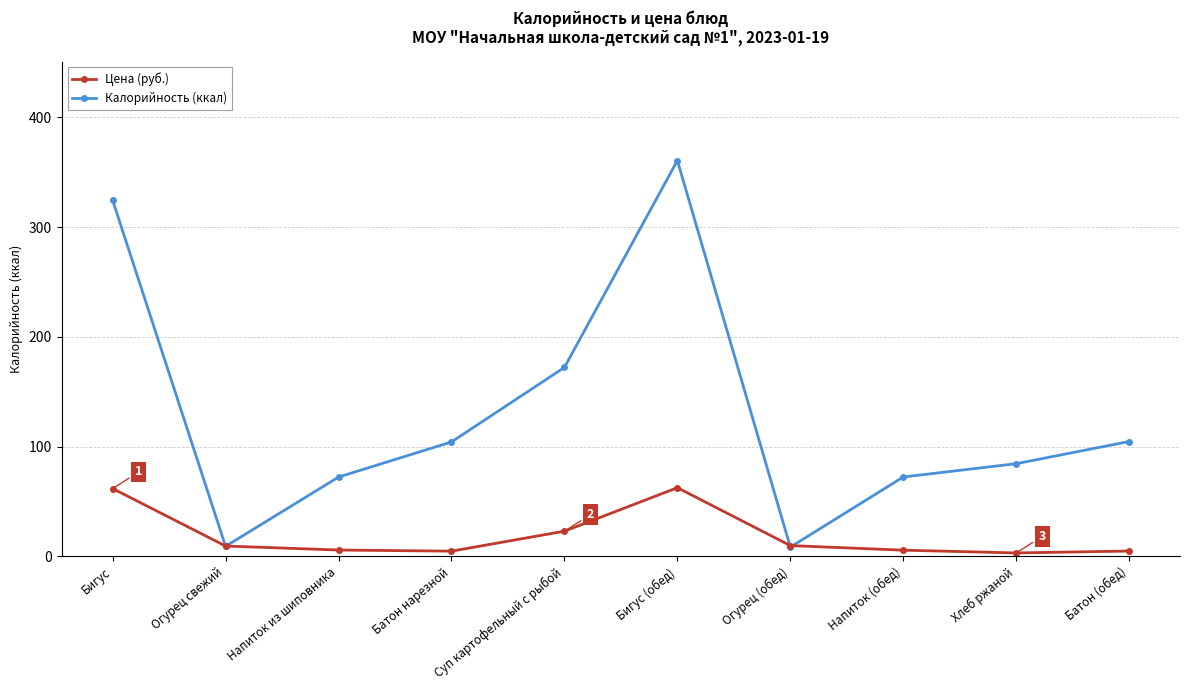

How many lines are shown in the chart?

2